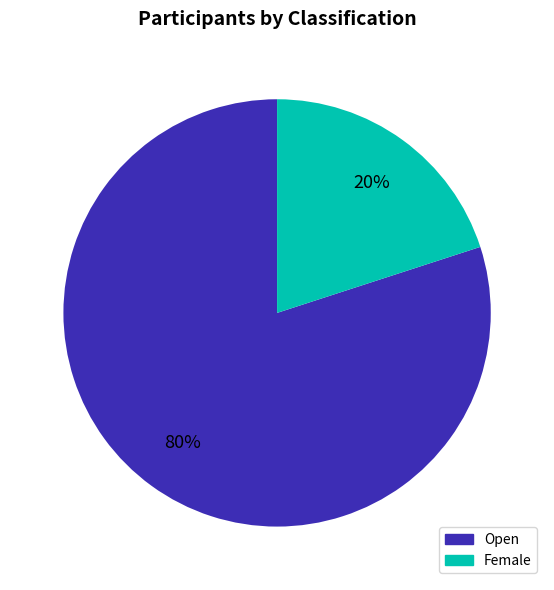

True or false: Female accounts for 20% of the total.

True